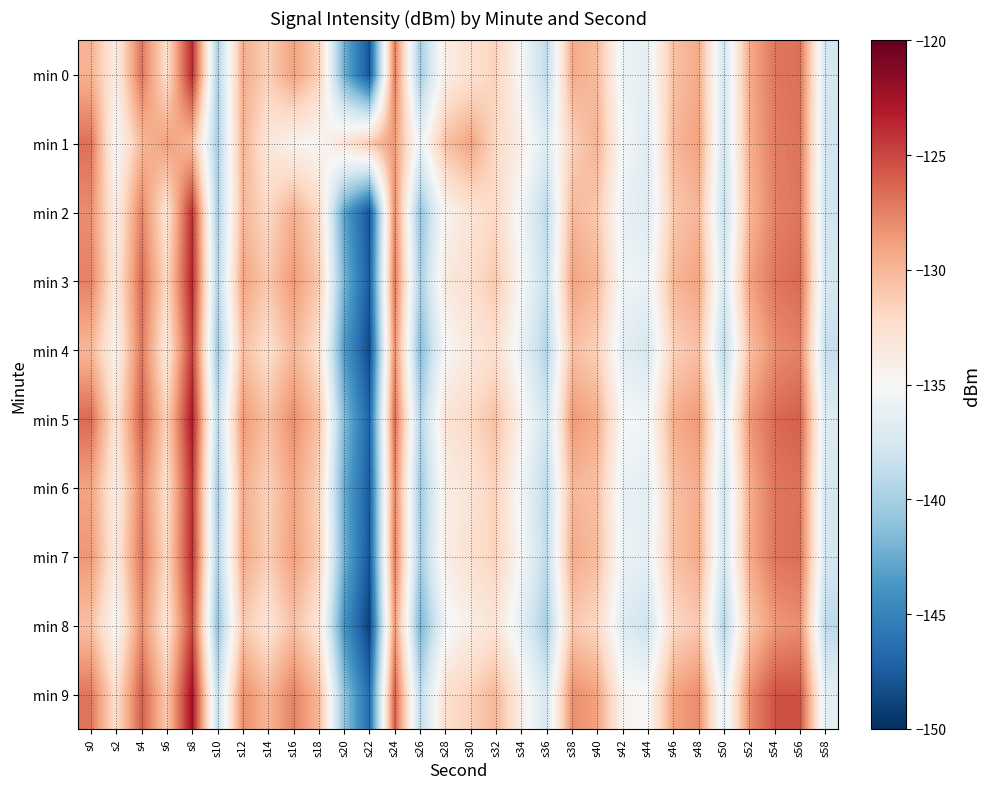

Reading right to left, transcribe all the data shown in this chart.

min 0: s58=-137.6	s56=-126.7	s54=-127.0	s52=-129.4	s50=-137.8	s48=-129.4	s46=-130.6	s44=-136.3	s42=-135.8	s40=-130.3	s38=-129.4	s36=-138.9	s34=-135.1	s32=-131.6	s30=-132.7	s28=-133.9	s26=-140.2	s24=-127.2	s22=-147.9	s20=-142.2	s18=-131.3	s16=-129.0	s14=-131.4	s12=-129.5	s10=-139.8	s8=-123.7	s6=-132.5	s4=-127.0	s2=-133.8	s0=-129.7
min 1: s58=-137.9	s56=-126.9	s54=-127.3	s52=-129.6	s50=-138.0	s48=-128.9	s46=-130.1	s44=-136.8	s42=-135.2	s40=-129.8	s38=-131.5	s36=-137.0	s34=-134.0	s32=-132.0	s30=-129.0	s28=-130.5	s26=-136.0	s24=-128.5	s22=-131.0	s20=-133.0	s18=-134.9	s16=-134.5	s14=-133.2	s12=-129.8	s10=-140.1	s8=-130.2	s6=-128.8	s4=-130.1	s2=-135.2	s0=-126.8
min 2: s58=-138.0	s56=-127.0	s54=-127.5	s52=-130.0	s50=-138.5	s48=-130.0	s46=-131.0	s44=-137.0	s42=-136.0	s40=-131.0	s38=-130.0	s36=-139.0	s34=-135.5	s32=-132.0	s30=-133.0	s28=-134.5	s26=-141.0	s24=-127.8	s22=-148.0	s20=-143.0	s18=-132.0	s16=-129.5	s14=-132.0	s12=-130.0	s10=-140.0	s8=-124.0	s6=-133.0	s4=-127.5	s2=-134.0	s0=-128.0
min 3: s58=-137.5	s56=-126.5	s54=-127.0	s52=-129.0	s50=-137.5	s48=-129.0	s46=-130.0	s44=-136.0	s42=-135.5	s40=-130.0	s38=-129.0	s36=-138.5	s34=-135.0	s32=-131.0	s30=-132.5	s28=-133.5	s26=-140.0	s24=-127.0	s22=-147.5	s20=-142.0	s18=-131.0	s16=-128.5	s14=-131.0	s12=-129.0	s10=-139.5	s8=-123.5	s6=-132.0	s4=-126.5	s2=-133.5	s0=-127.5
min 4: s58=-138.5	s56=-127.5	s54=-128.0	s52=-130.5	s50=-139.0	s48=-130.5	s46=-131.5	s44=-137.5	s42=-136.5	s40=-131.5	s38=-130.5	s36=-139.5	s34=-136.0	s32=-132.5	s30=-133.5	s28=-135.0	s26=-141.5	s24=-128.0	s22=-148.5	s20=-143.5	s18=-132.5	s16=-130.0	s14=-132.5	s12=-130.5	s10=-140.5	s8=-124.5	s6=-133.5	s4=-127.0	s2=-134.5	s0=-130.0
min 5: s58=-137.0	s56=-126.0	s54=-126.5	s52=-128.5	s50=-137.0	s48=-128.5	s46=-129.5	s44=-135.5	s42=-135.0	s40=-129.5	s38=-128.5	s36=-138.0	s34=-134.5	s32=-130.5	s30=-132.0	s28=-133.0	s26=-139.5	s24=-126.5	s22=-147.0	s20=-141.5	s18=-130.5	s16=-128.0	s14=-130.5	s12=-128.5	s10=-139.0	s8=-123.0	s6=-131.5	s4=-126.0	s2=-133.0	s0=-126.5
min 6: s58=-137.5	s56=-126.8	s54=-127.0	s52=-129.5	s50=-138.0	s48=-129.5	s46=-130.5	s44=-136.5	s42=-136.0	s40=-130.5	s38=-130.0	s36=-139.0	s34=-135.5	s32=-131.5	s30=-133.0	s28=-134.0	s26=-140.5	s24=-127.5	s22=-147.5	s20=-142.5	s18=-131.5	s16=-129.0	s14=-131.5	s12=-129.5	s10=-140.0	s8=-124.0	s6=-132.5	s4=-127.5	s2=-134.0	s0=-129.0
min 7: s58=-137.6	s56=-126.7	s54=-127.0	s52=-129.4	s50=-137.8	s48=-129.4	s46=-130.6	s44=-136.3	s42=-135.8	s40=-130.3	s38=-129.4	s36=-138.9	s34=-135.1	s32=-131.6	s30=-132.7	s28=-133.9	s26=-140.2	s24=-127.2	s22=-147.8	s20=-142.2	s18=-131.3	s16=-128.8	s14=-131.3	s12=-129.3	s10=-139.8	s8=-123.8	s6=-132.0	s4=-127.0	s2=-133.5	s0=-128.5
min 8: s58=-139.0	s56=-128.0	s54=-128.5	s52=-131.0	s50=-139.5	s48=-131.0	s46=-132.0	s44=-138.0	s42=-137.0	s40=-132.0	s38=-131.0	s36=-140.0	s34=-136.5	s32=-133.0	s30=-134.0	s28=-135.5	s26=-142.0	s24=-128.5	s22=-149.0	s20=-144.0	s18=-133.0	s16=-130.5	s14=-133.0	s12=-131.0	s10=-141.0	s8=-125.0	s6=-133.0	s4=-128.0	s2=-135.0	s0=-130.5
min 9: s58=-136.5	s56=-125.5	s54=-125.5	s52=-128.0	s50=-136.5	s48=-128.0	s46=-129.0	s44=-135.0	s42=-134.5	s40=-129.0	s38=-128.0	s36=-137.5	s34=-134.0	s32=-130.0	s30=-131.5	s28=-132.5	s26=-139.0	s24=-126.0	s22=-146.5	s20=-141.0	s18=-130.0	s16=-127.5	s14=-130.0	s12=-128.0	s10=-138.5	s8=-122.5	s6=-131.0	s4=-126.0	s2=-132.5	s0=-127.0